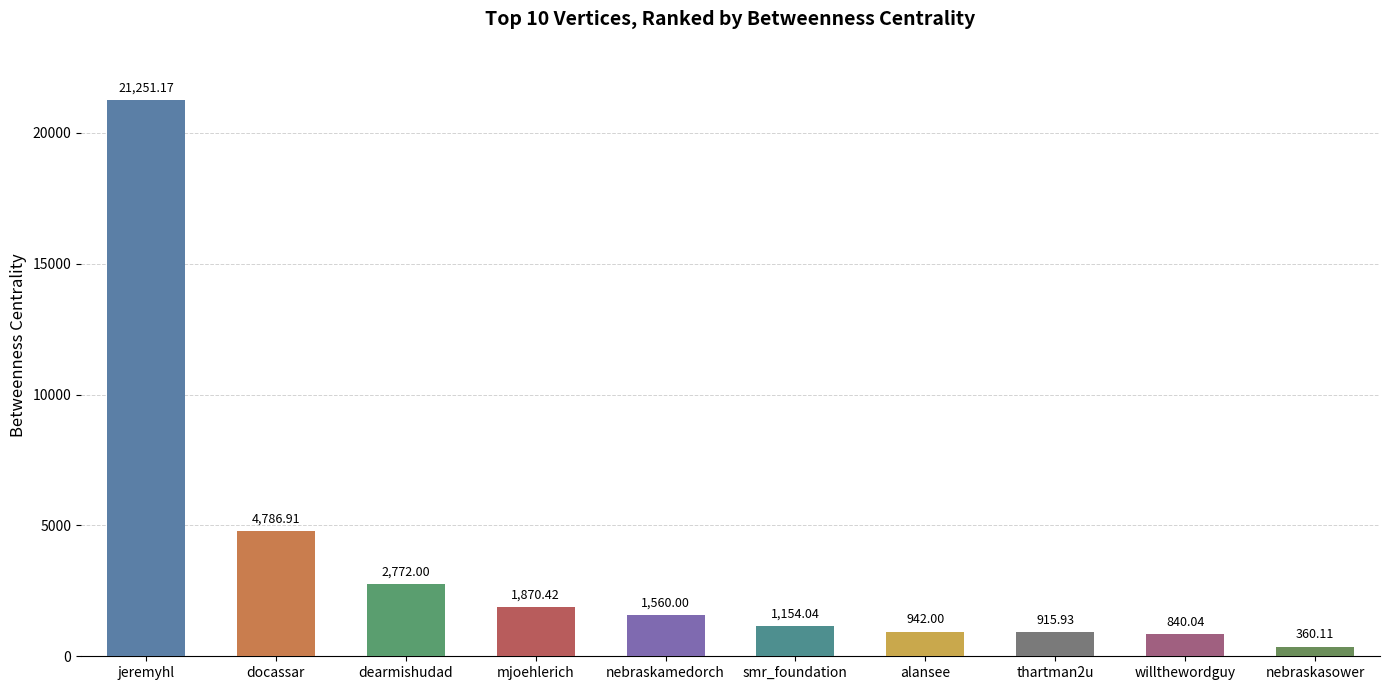

What is the greatest value displayed?

21251.2